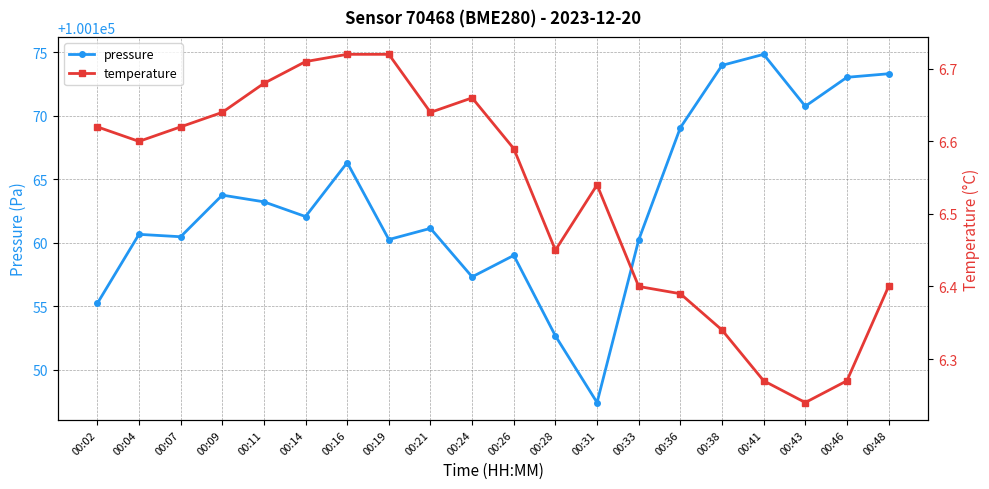

True or false: pressure and temperature cross at least once.

False